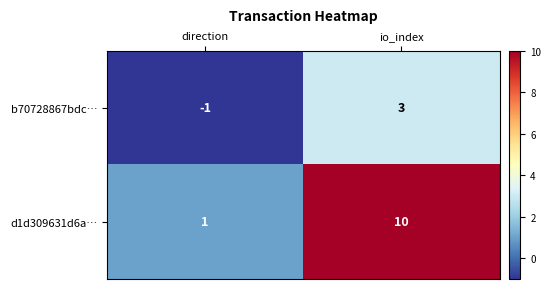

Rank the series by their maximum value, from highest to lowest.

d1d309631d6a…, b70728867bdc…